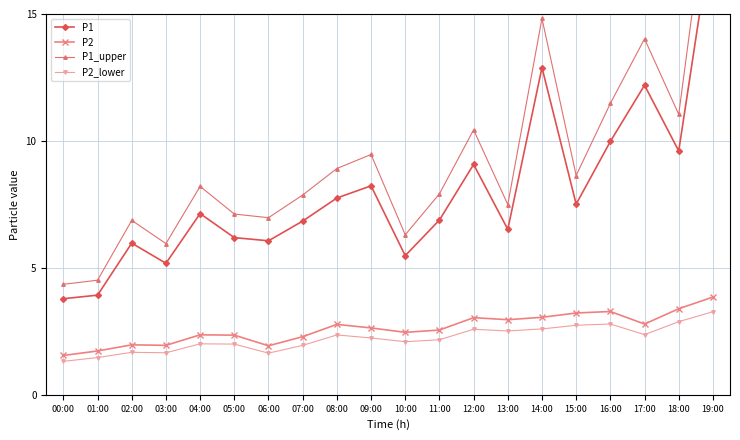

What is the sum of the P1_upper values at 06:00 and 02:00?

13.8